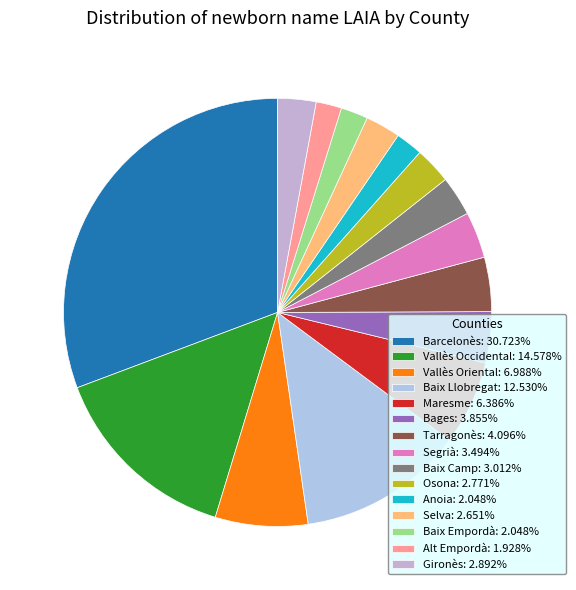

Approximately how many times larger is the value at Maresme compared to Baix Empordà?

3.1